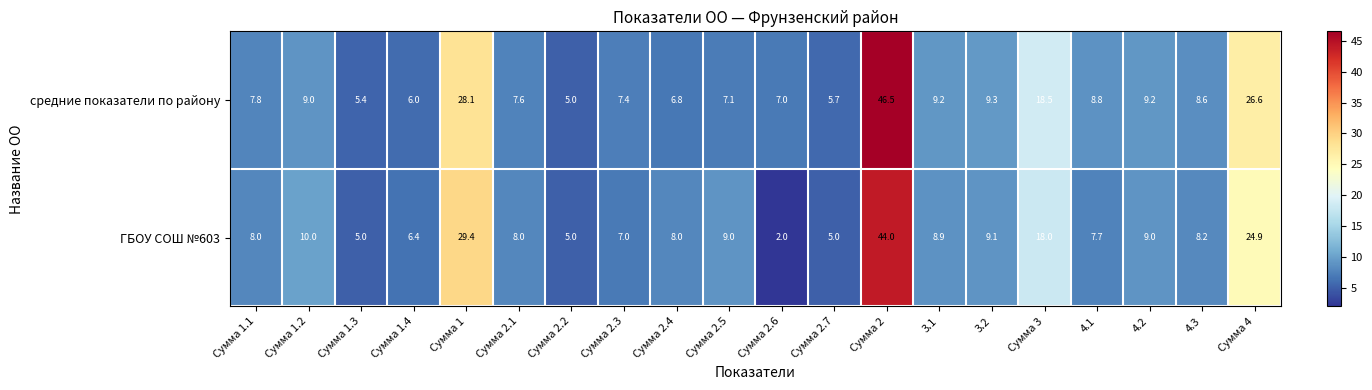

At Сумма 3, list the series in order from largest to smallest.

средние показатели по району, ГБОУ СОШ №603